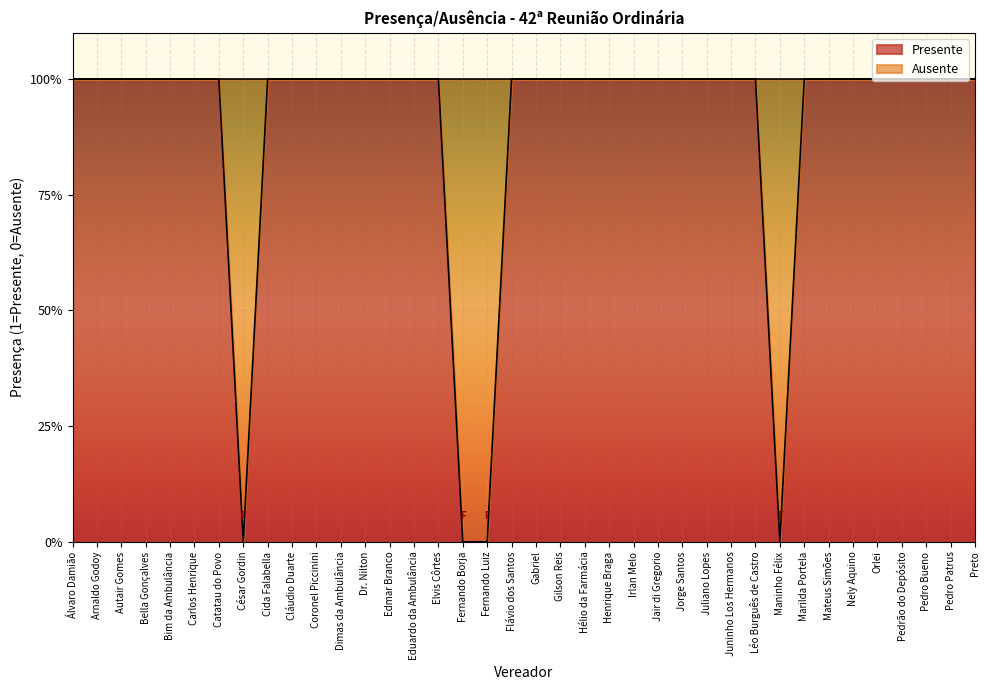

What is the sum of all values?

34